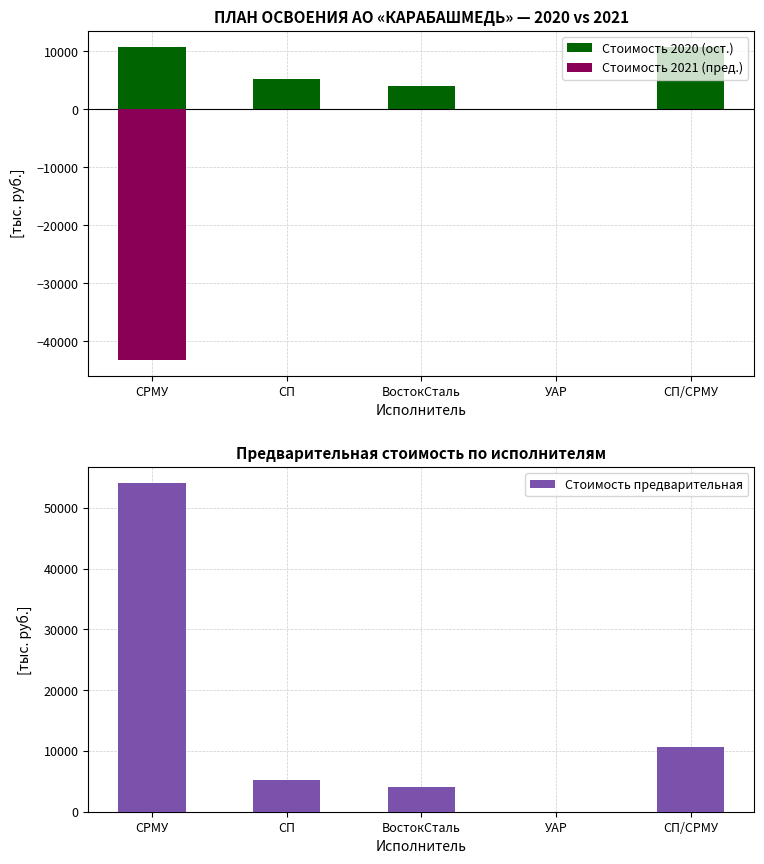

How many groups of bars are there?

5